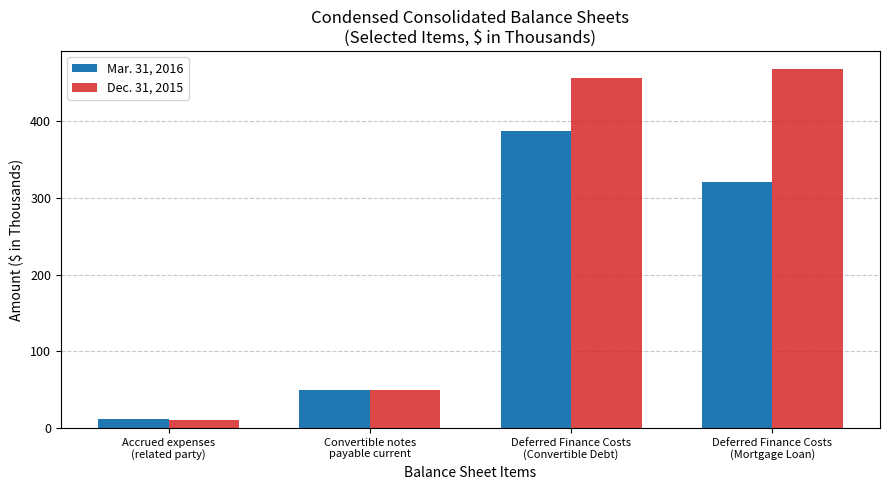

What is the difference between the second highest and second lowest values in the Dec. 31, 2015 series?

407